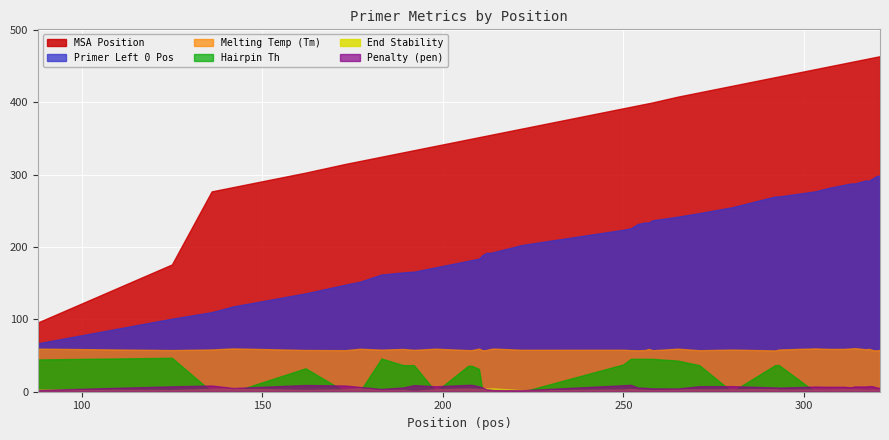

Count the number of categories in the chart.

40